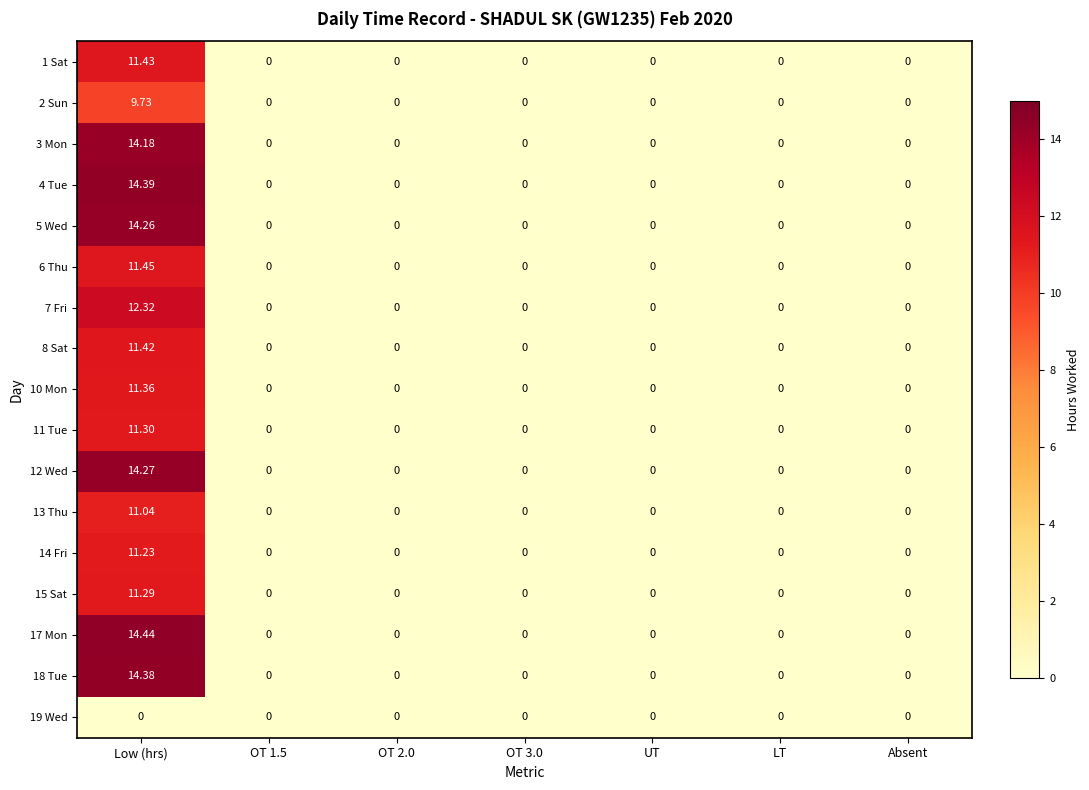

At which category is the sum across all series the highest?

Low (hrs)